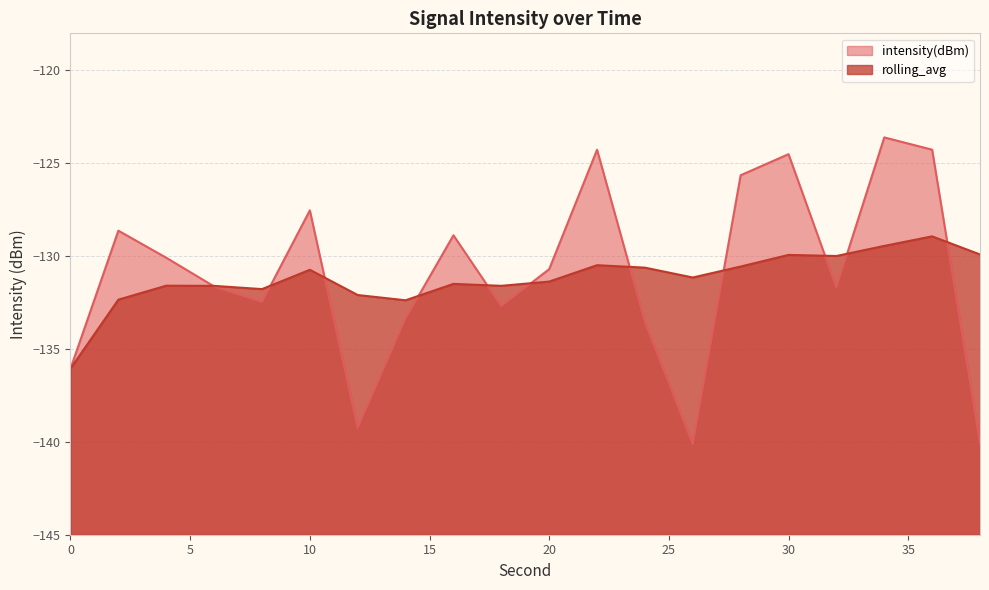

At which category does intensity(dBm) reach its first local valley?

8